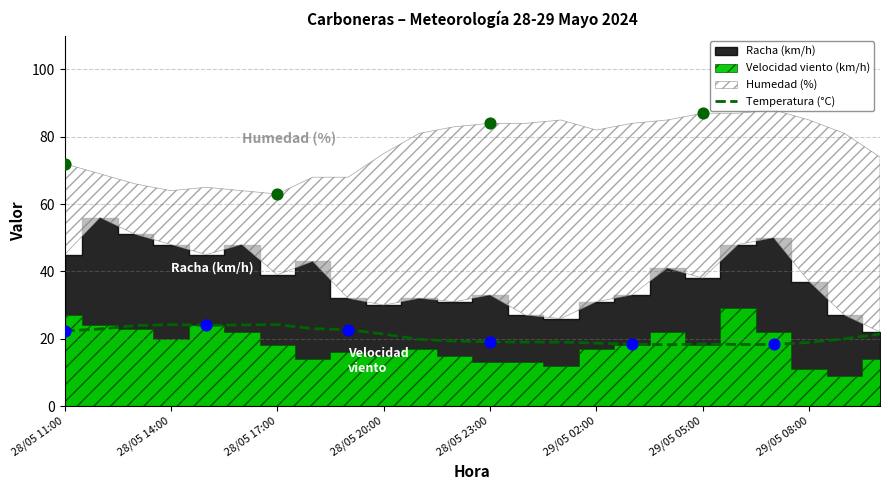

Is it true that Temperatura (°C) equals 21.4 at 28/05 20:00?

True